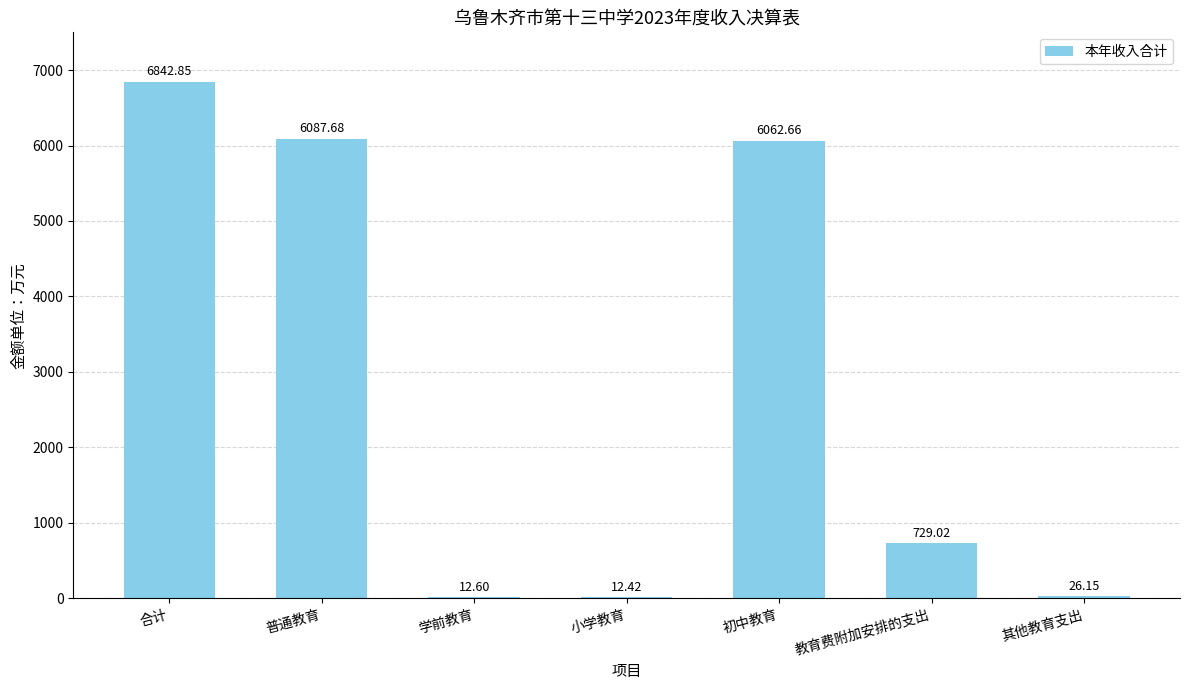

True or false: the data shows 6842.9 at 合计.

True